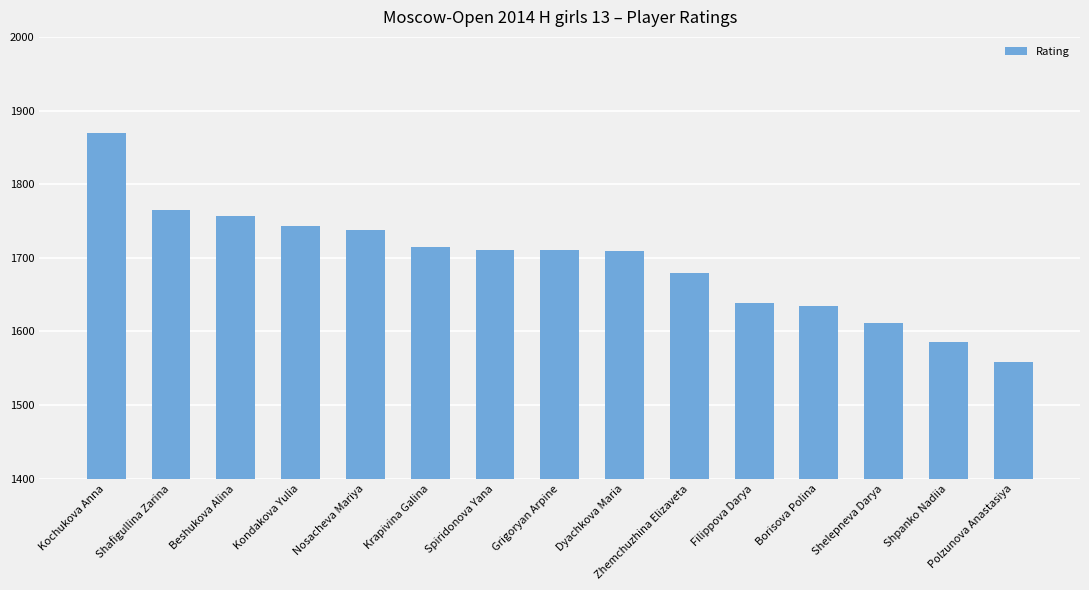

Which has a higher value, Polzunova Anastasiya or Krapivina Galina?

Krapivina Galina